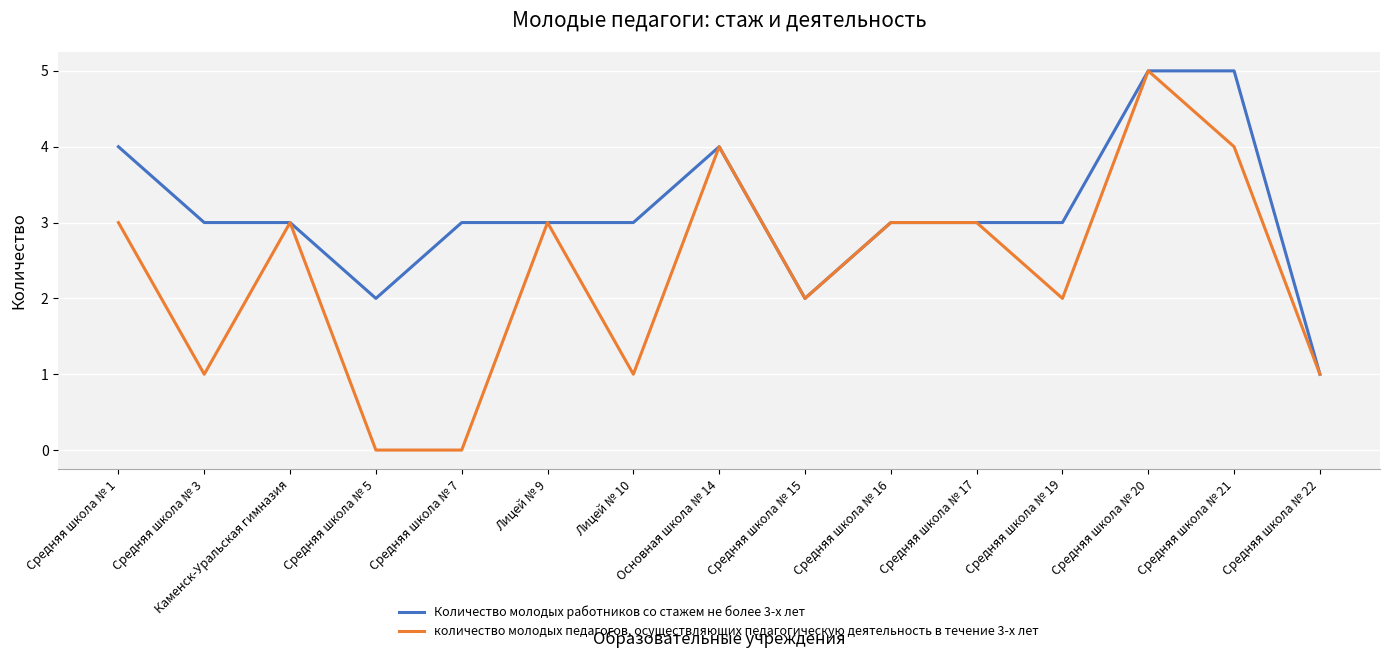

Rank the series at Средняя школа № 7 from highest to lowest value.

Количество молодых работников со стажем не более 3-х лет, количество молодых педагогов, осуществляющих педагогическую деятельность в течение 3-х лет